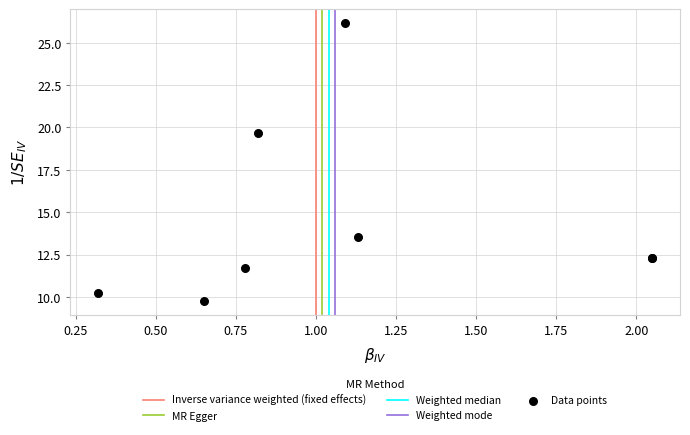

What Y value in the scatter plot is closest to 17?

19.7